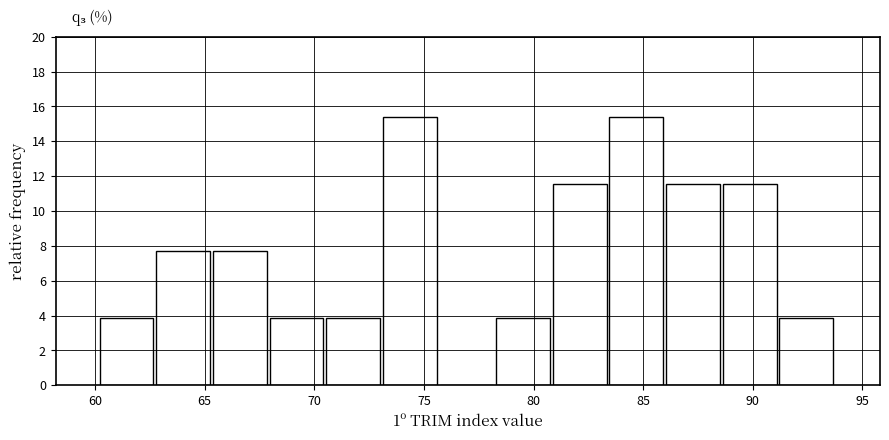

What is the height of the bar covering 83.5 to 86.0 on the x-axis? Neither the bar edges nor the heights are printed on the chart, so give them approximately, as read against the axes.

15.4